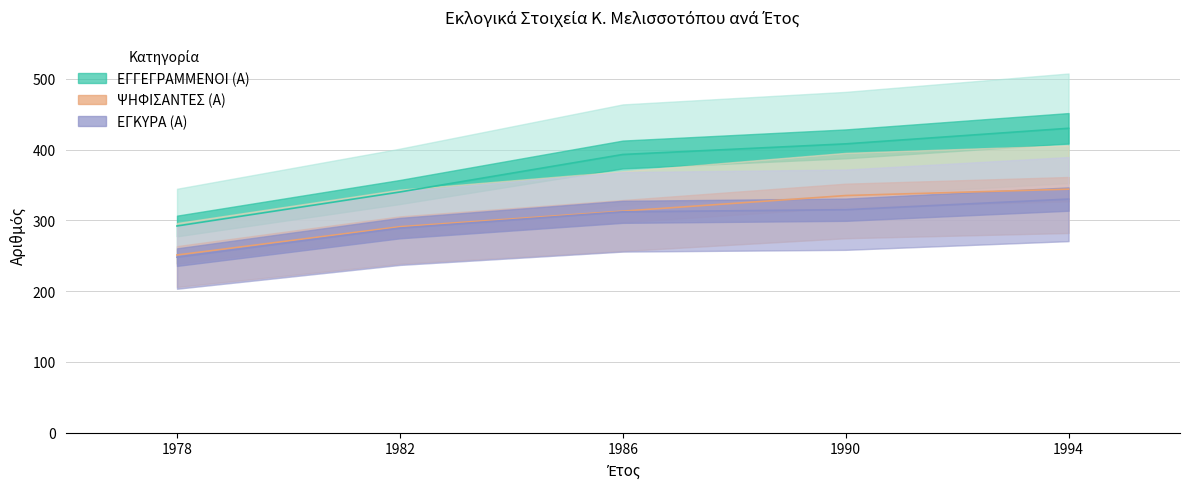

At 1994, list the series in order from largest to smallest.

ΕΓΓΕΓΡΑΜΜΕΝΟΙ (Α), ΨΗΦΙΣΑΝΤΕΣ (Α), ΕΓΚΥΡΑ (Α)